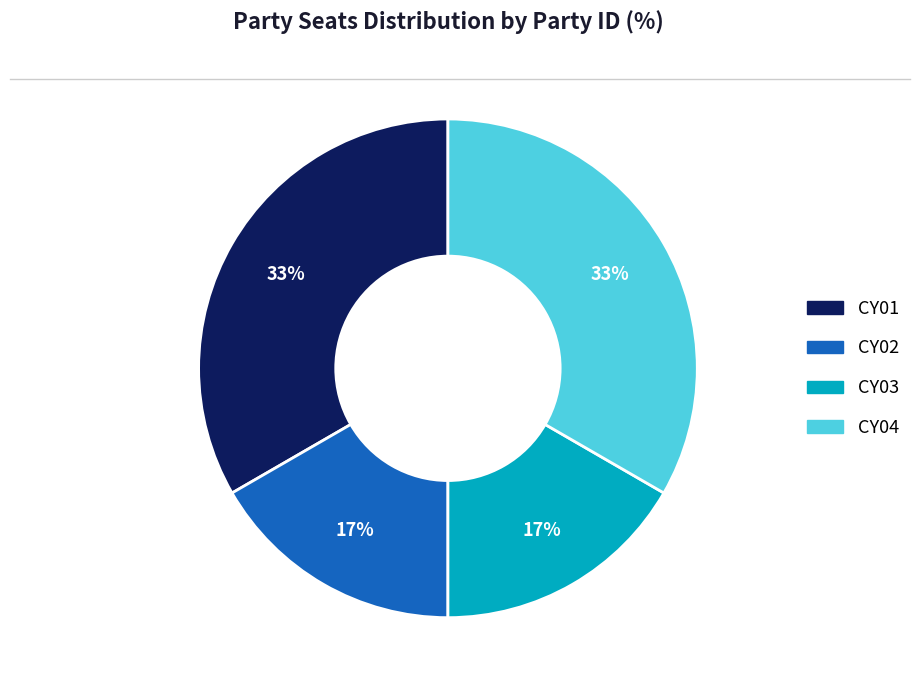

Is CY04 the majority of the pie?

No